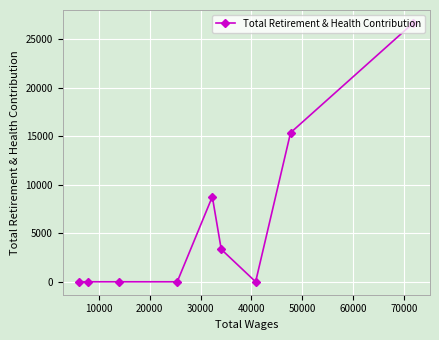

What is the maximum value shown in the chart?

26656